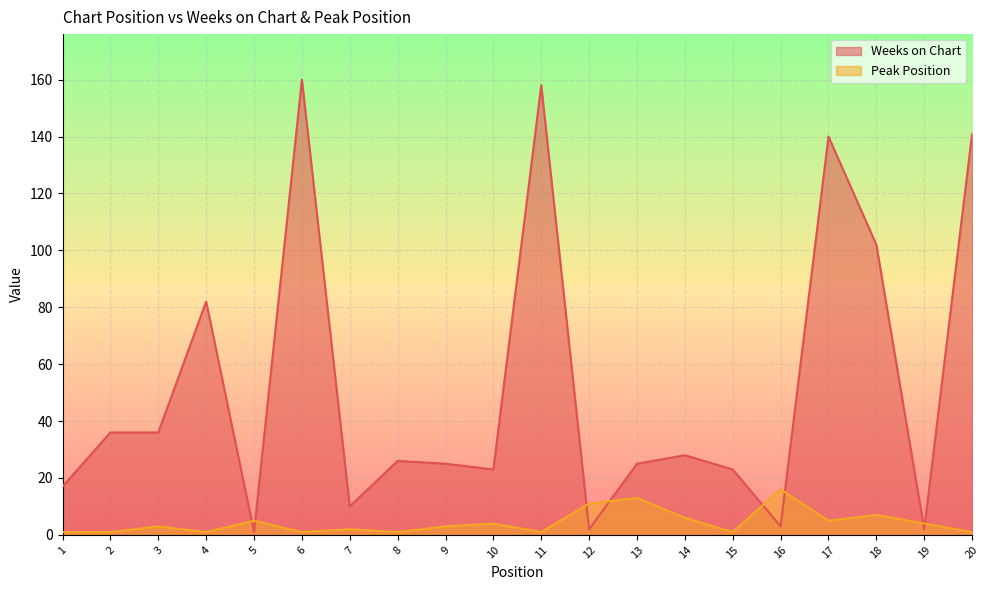

What is the maximum value for Weeks on Chart?

160